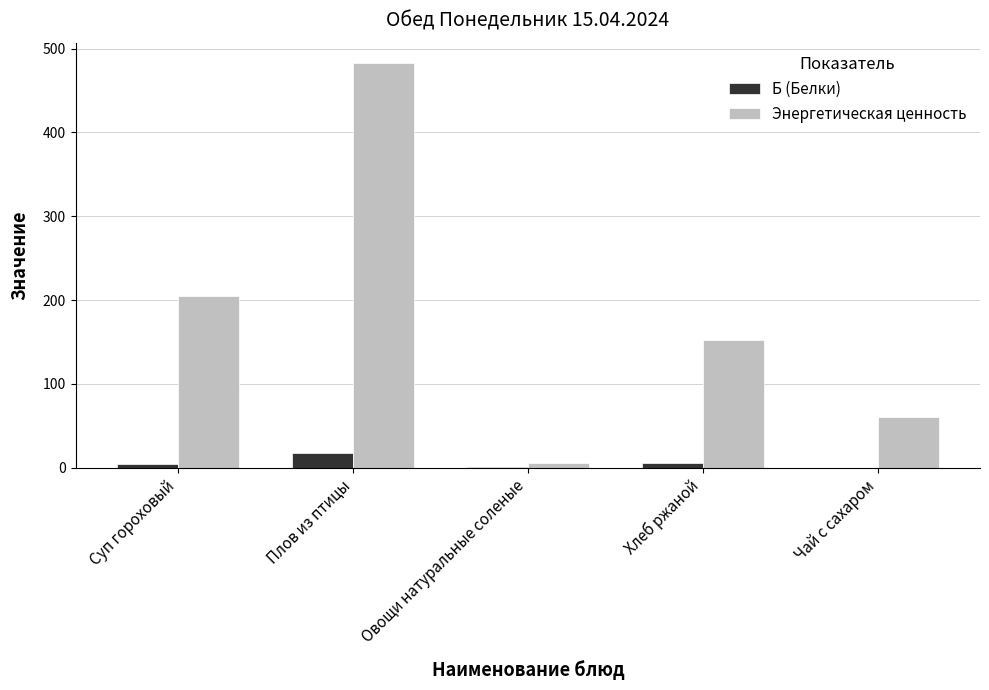

At which category is the sum across all series the highest?

Плов из птицы